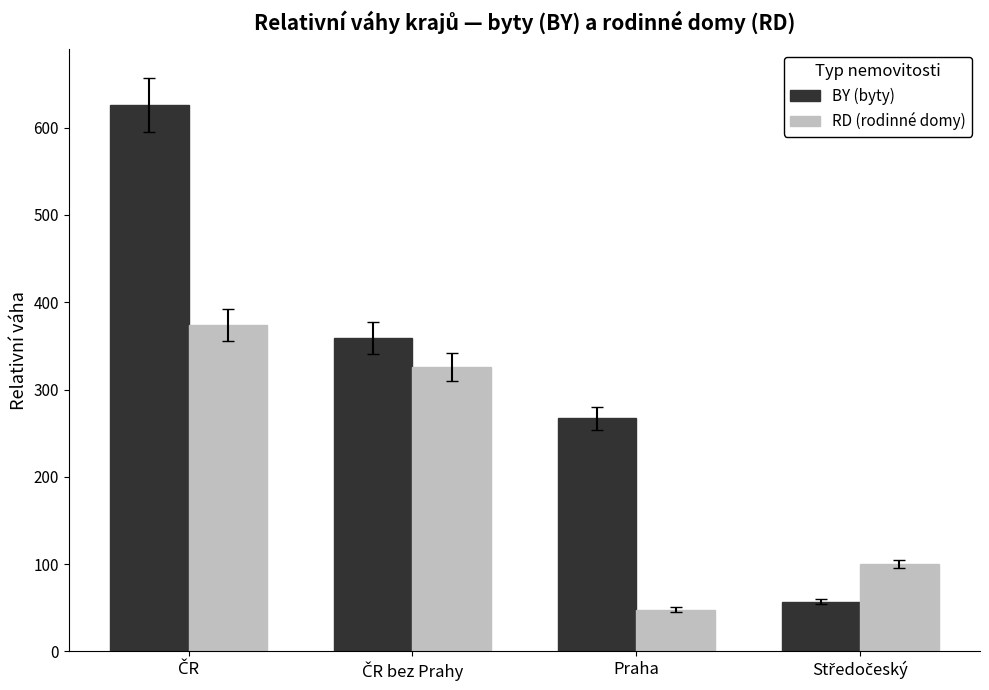

At how many categories does at least one series exceed 83?

4